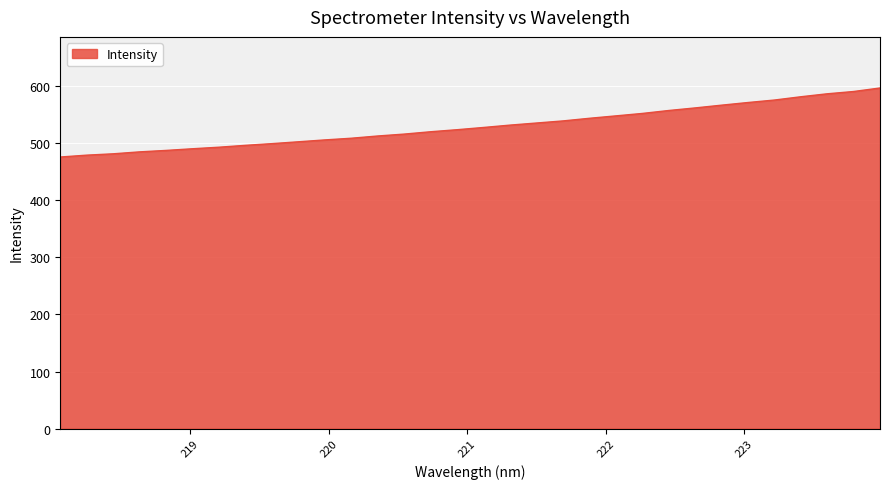

What is the maximum value shown in the chart?

596.9